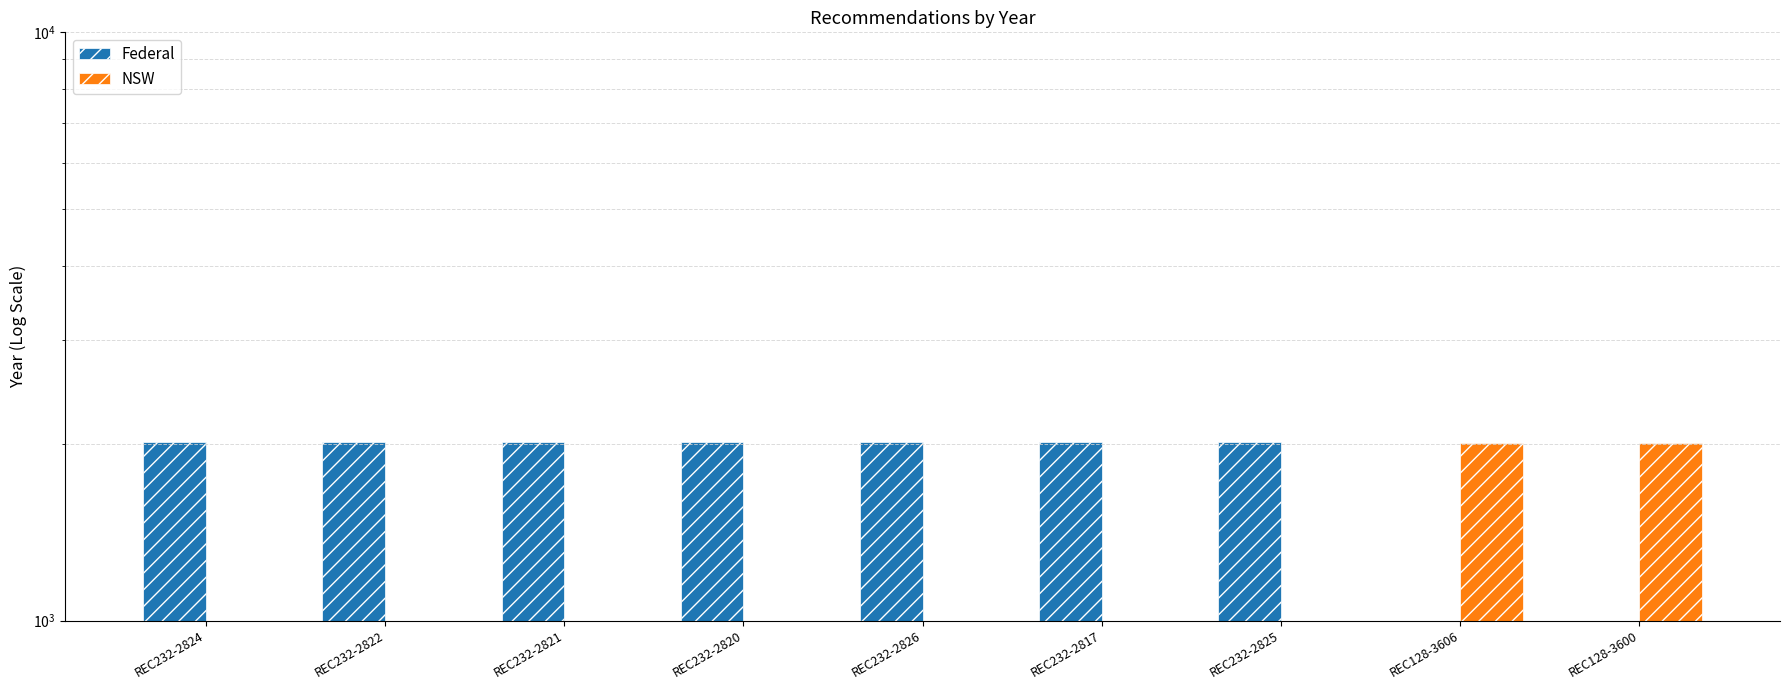

The NSW series shows -1044 at REC232-2817. True or false?

False